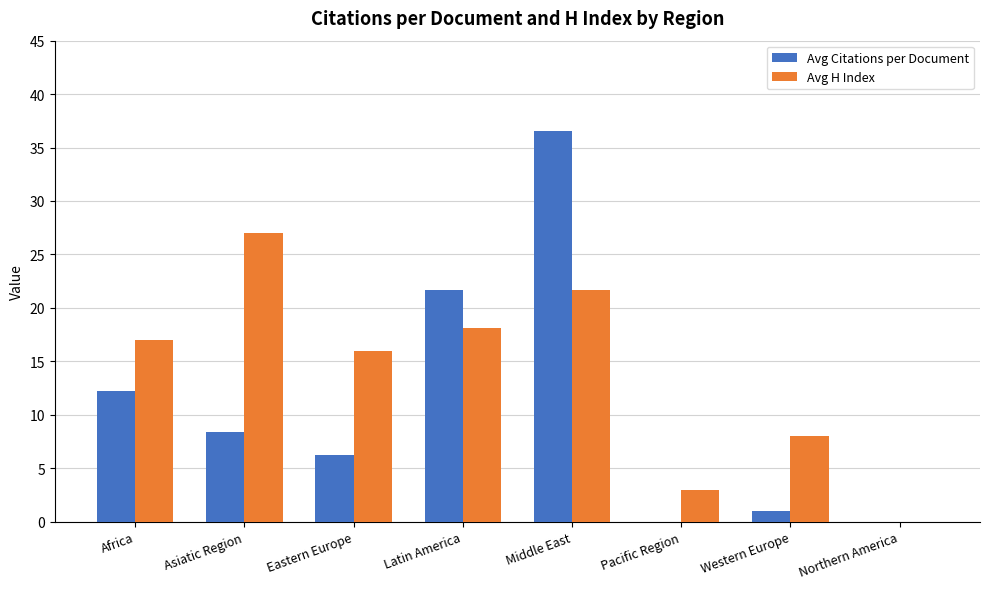

Reading right to left, extract all data points from this chart.

Avg Citations per Document: 0.0	1.0	0.0	36.6	21.7	6.2	8.4	12.2
Avg H Index: 0.0	8.0	3.0	21.7	18.1	16.0	27.0	17.0